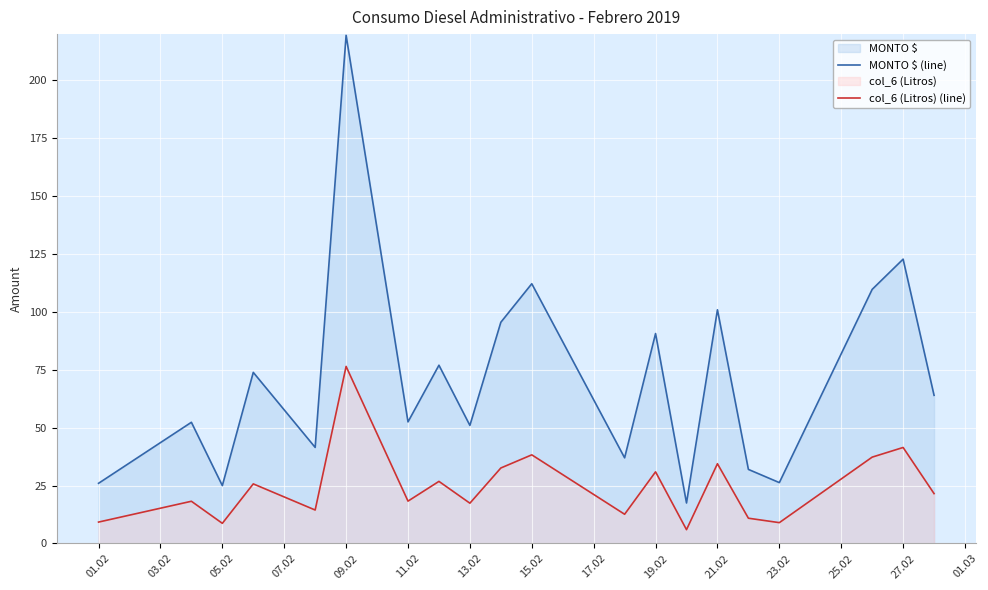

List the series in order of their overall mean, highest first.

MONTO $ (line), col_6 (Litros) (line)